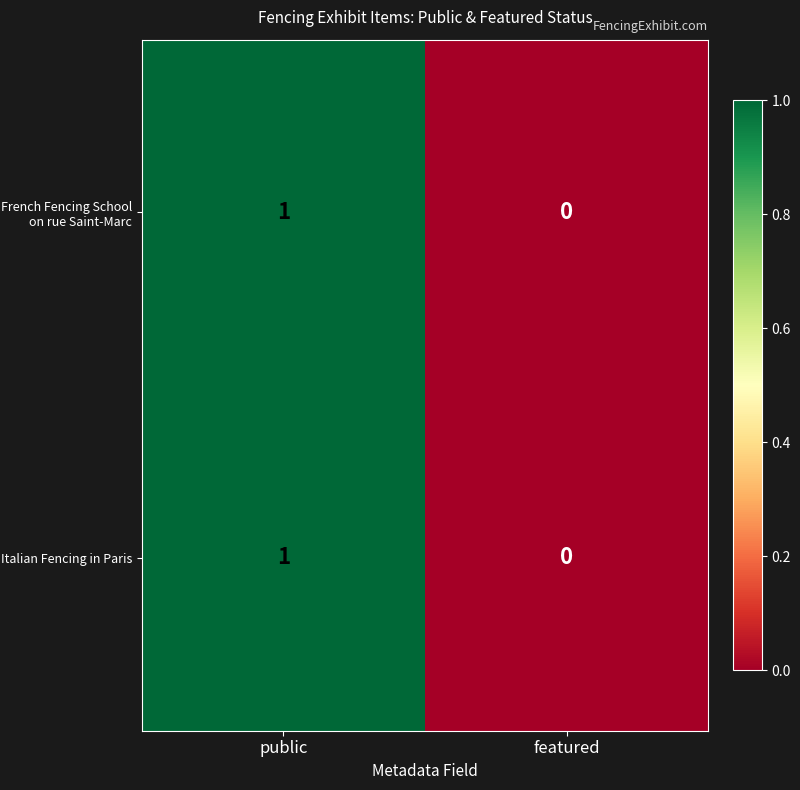

Which category has the lowest value in the Italian Fencing in Paris series?

featured